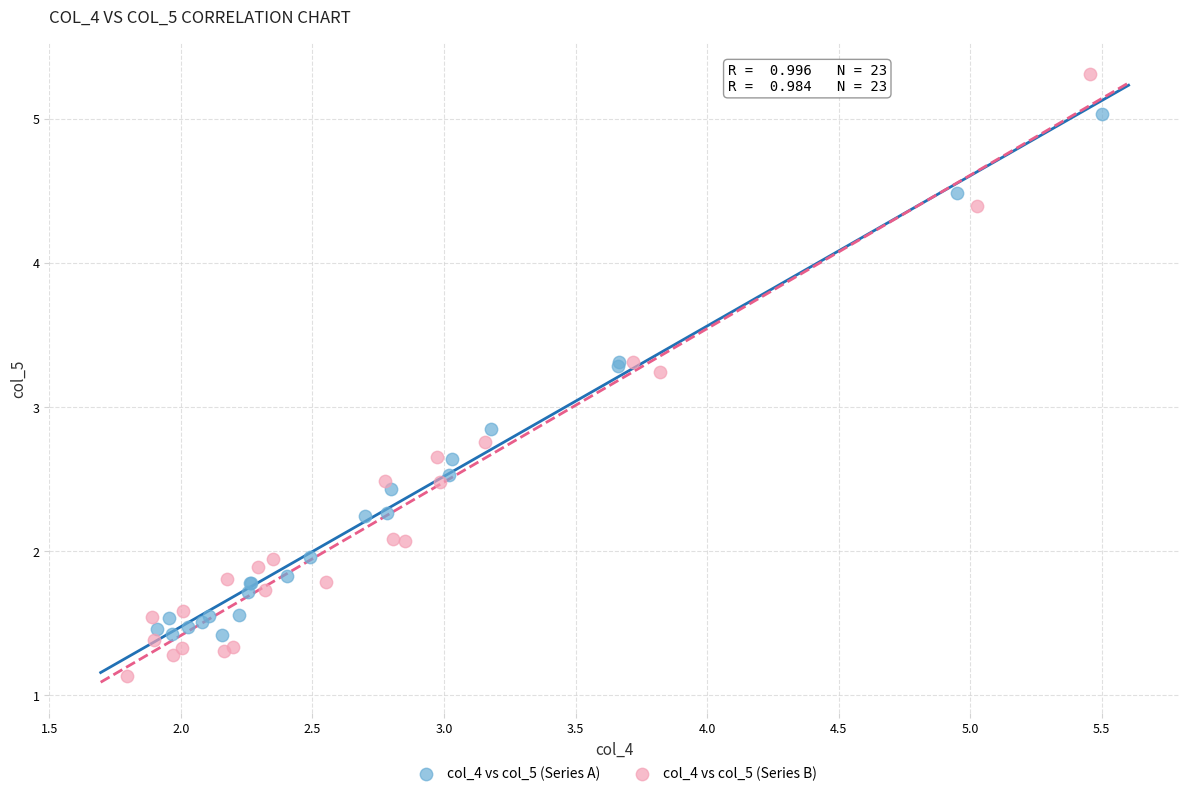

Which series contains the highest Y value?

col_4 vs col_5 (Series B)